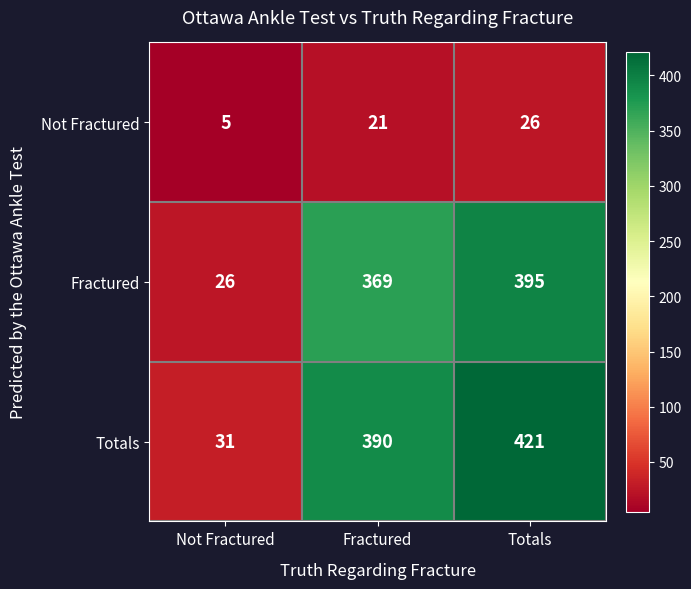

Where is Fractured nearest to the value 210?

Fractured